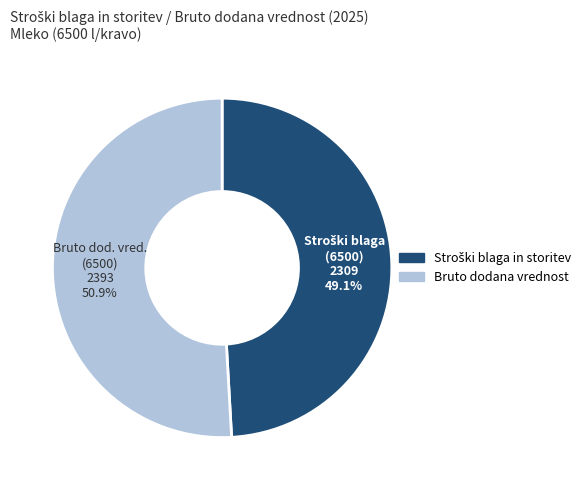

Does any single category account for the majority?

Yes